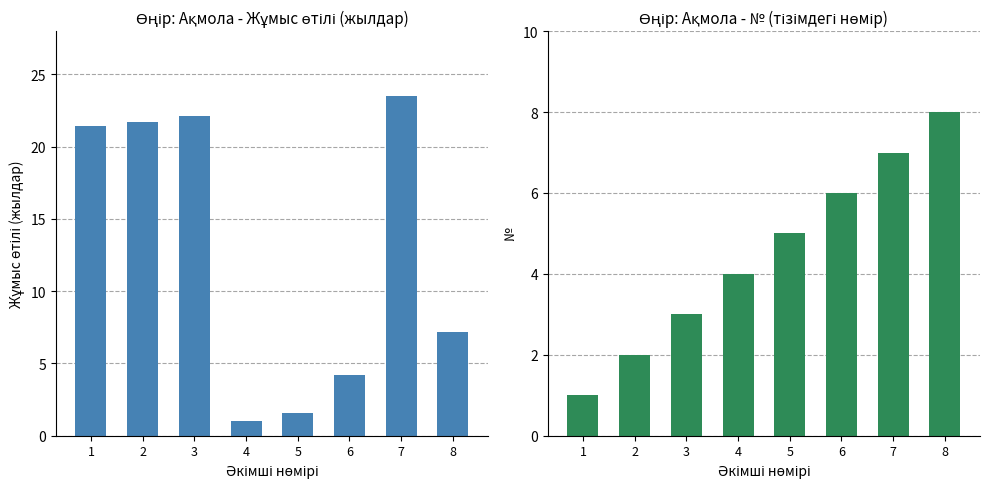

At which category is the sum across all series the highest?

7